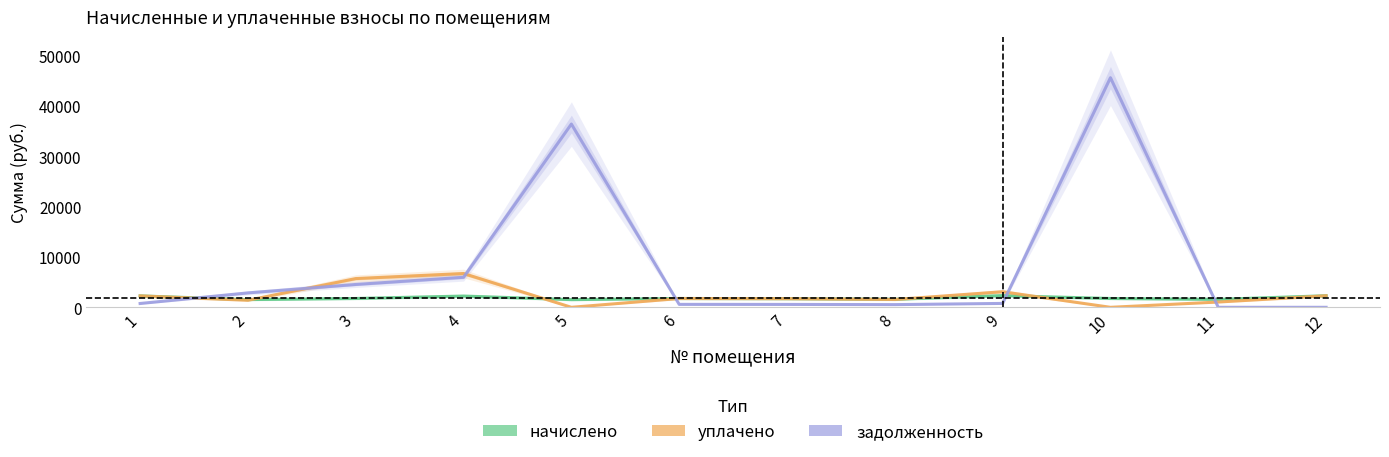

Between 9 and 4, which is larger?

9